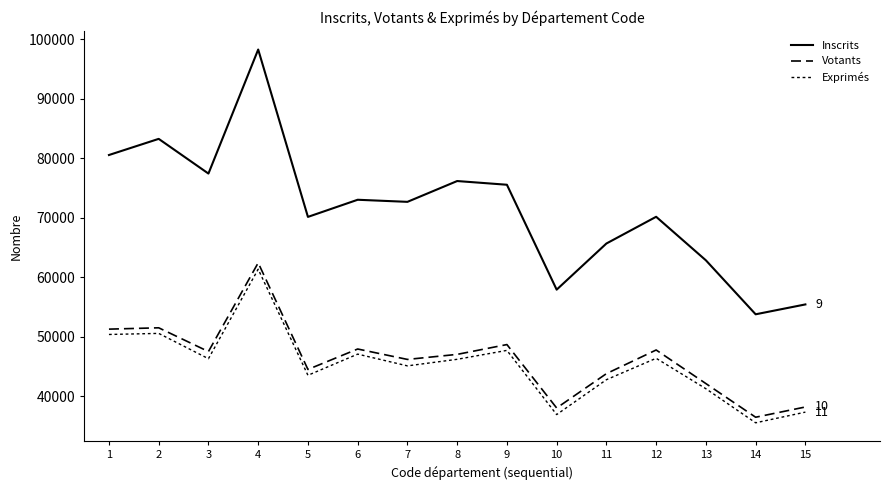

Does the chart have visible grid lines?

No